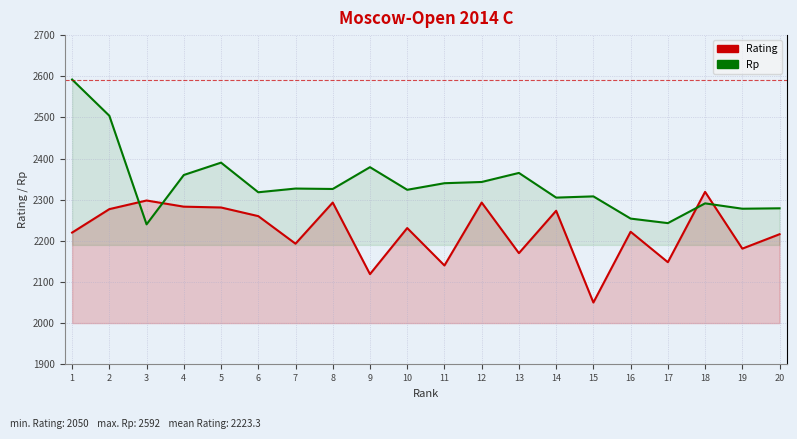

Reading left to right, list all the values displayed in this chart.

Rating: 2220	2277	2298	2283	2281	2260	2193	2293	2119	2231	2140	2293	2170	2273	2050	2222	2148	2319	2181	2216
Rp: 2592	2504	2240	2360	2390	2318	2327	2326	2379	2324	2340	2343	2365	2305	2308	2254	2243	2291	2278	2279